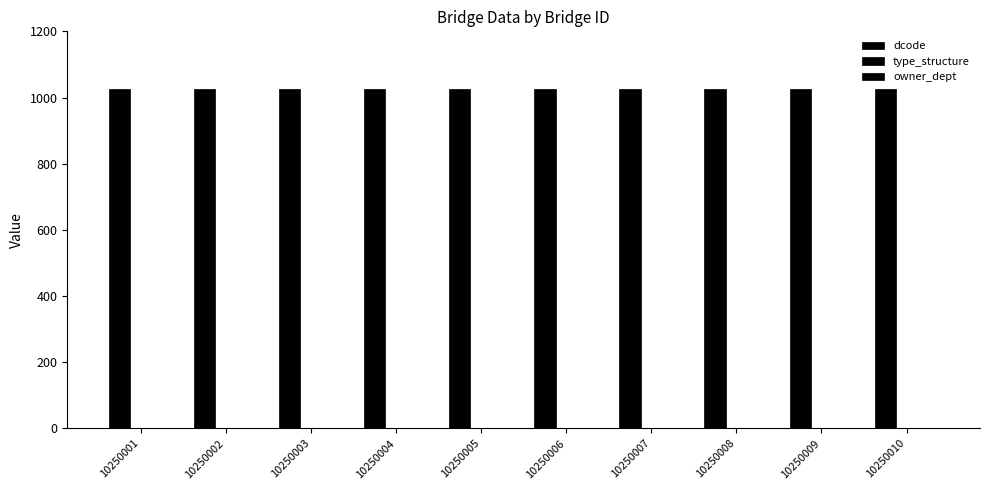

Are the bars grouped side by side (vs. stacked)?

Yes